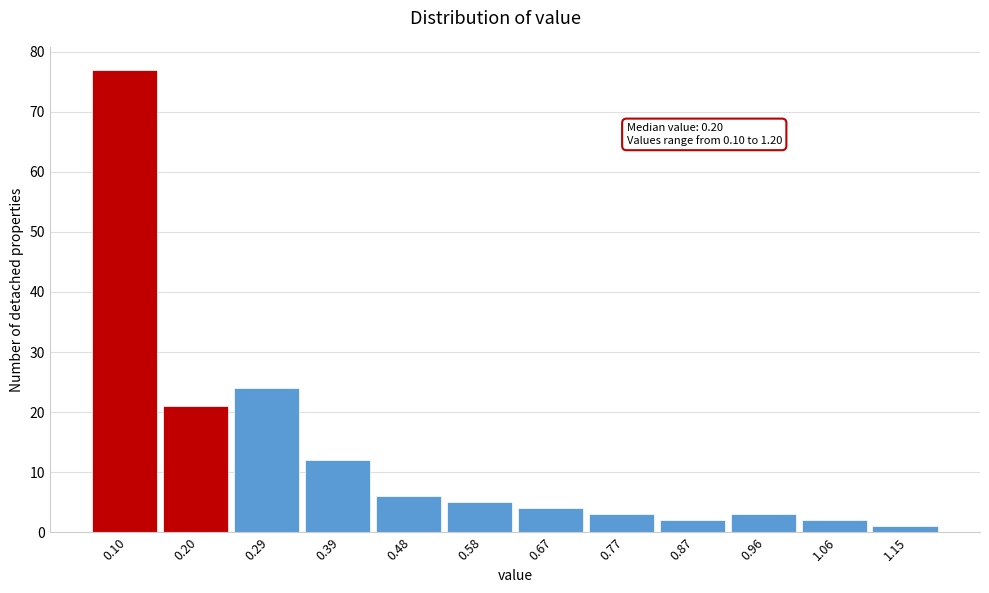

Reading right to left, extract all data points from this chart.

1	2	3	2	3	4	5	6	12	24	21	77